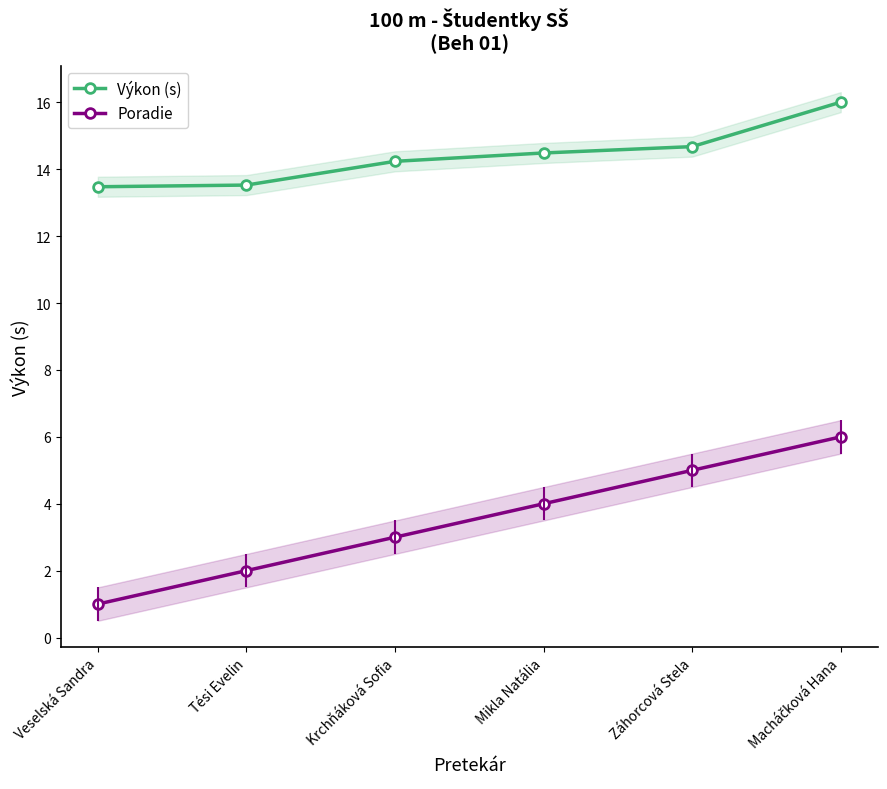

Is it true that Výkon (s) equals 5.5 at Mikla Natália?

False